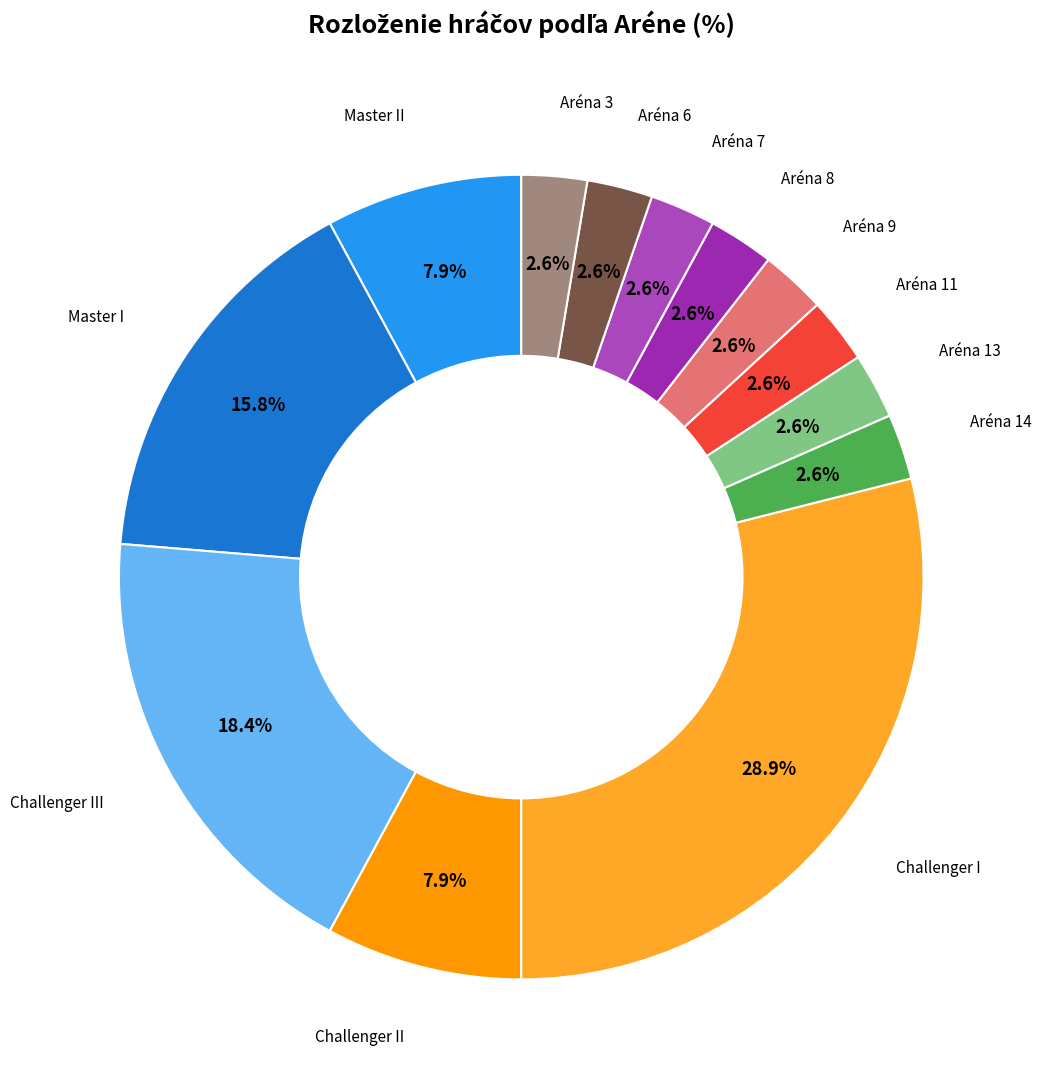

Is Master I the majority of the pie?

No